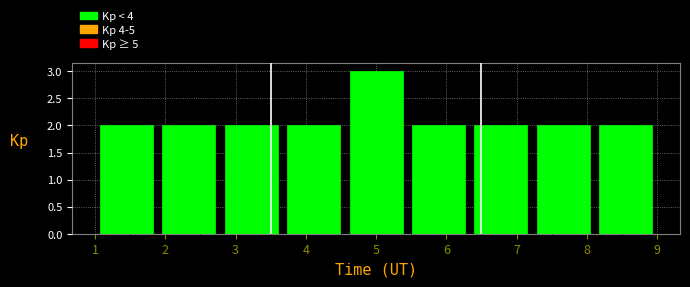

Reading left to right, transcribe this chart: for each bar, give the range it covers on the x-axis and its height. Neither the bar edges nor the heights are printed on the chart, so give them approximately, as read against the axes.

1.0 to 1.9: 2
1.9 to 2.8: 2
2.8 to 3.7: 2
3.7 to 4.6: 2
4.6 to 5.4: 3
5.4 to 6.3: 2
6.3 to 7.2: 2
7.2 to 8.1: 2
8.1 to 9.0: 2